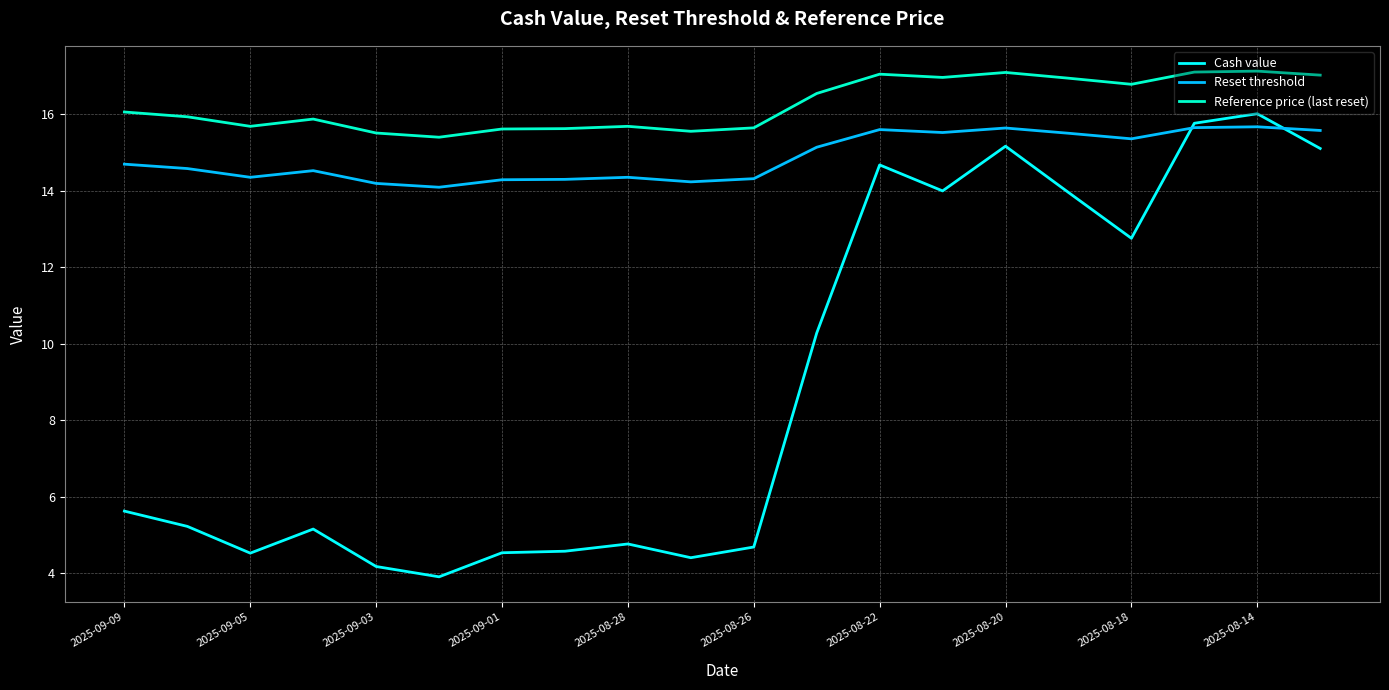

List the series in order of their overall mean, highest first.

Reference price (last reset), Reset threshold, Cash value